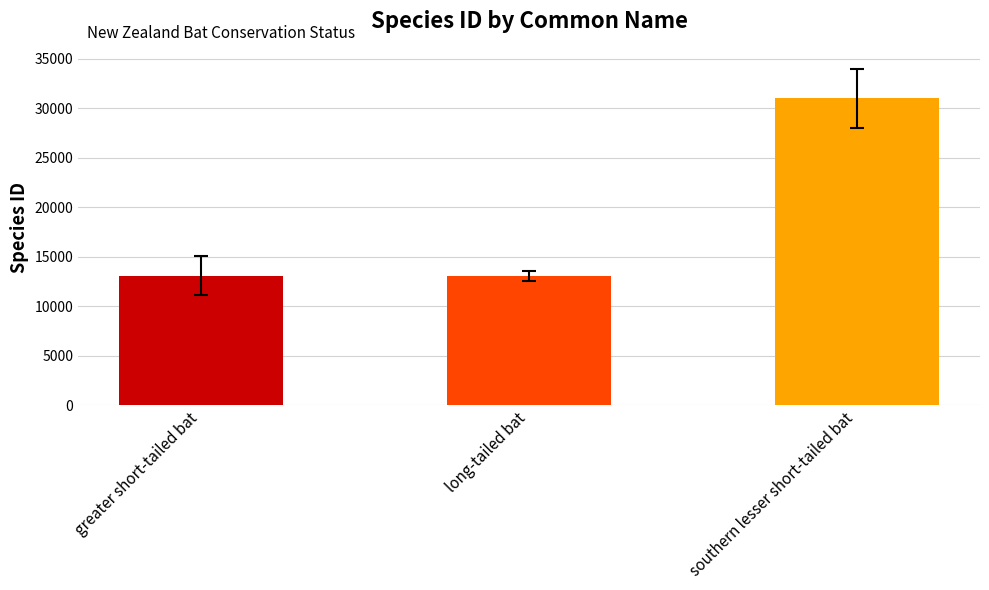

Count the number of data series in this chart.

1